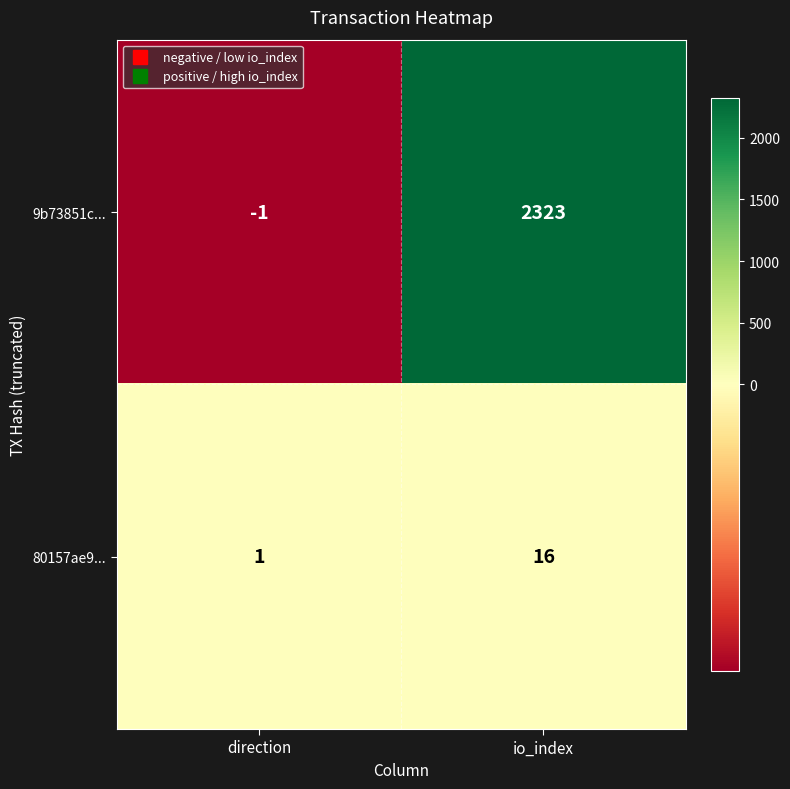

Reading left to right, list all the values displayed in this chart.

9b73851c...: -1	2323
80157ae9...: 1	16